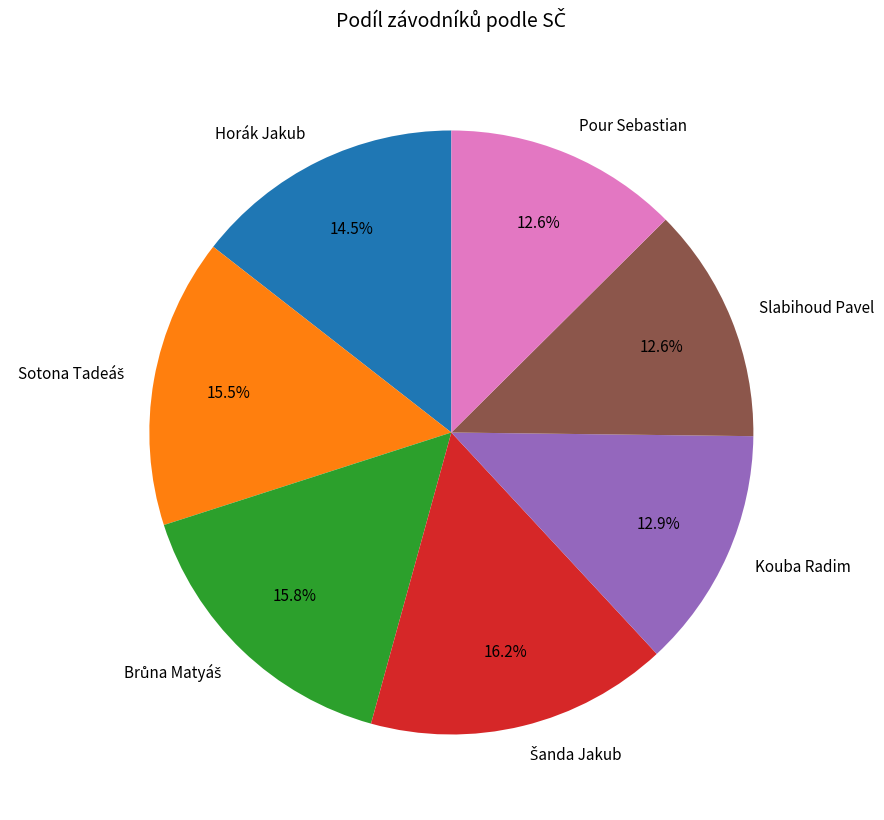

Is there a majority slice in this chart?

No